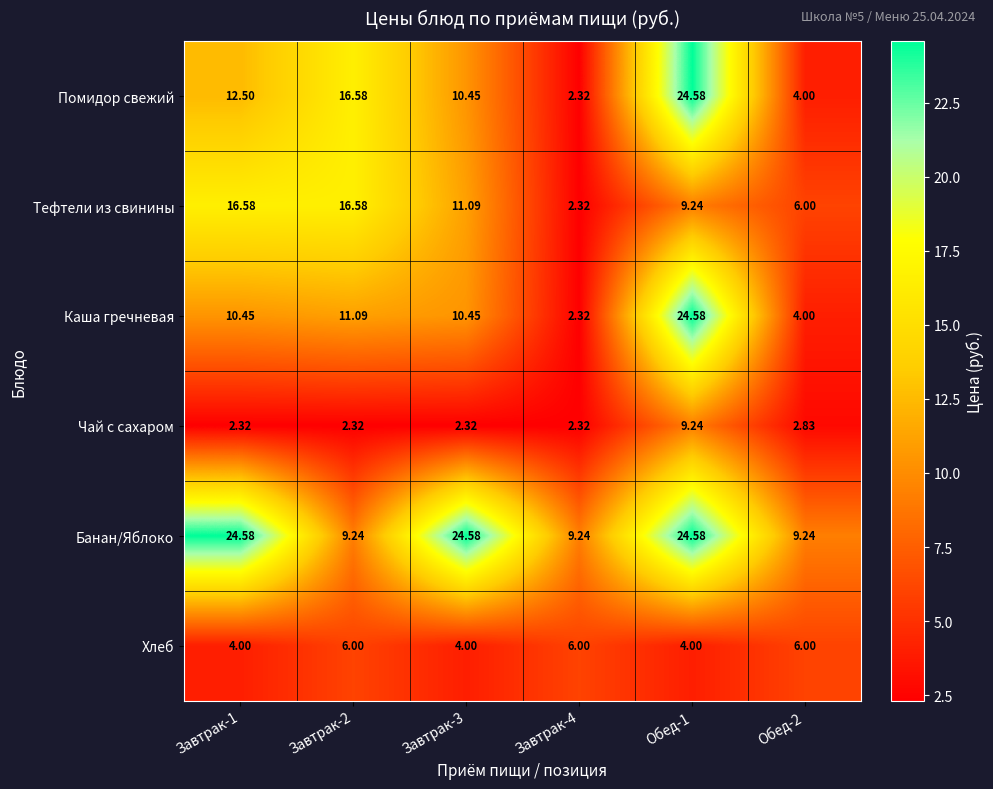

Which series has the largest total across all categories?

Банан/Яблоко